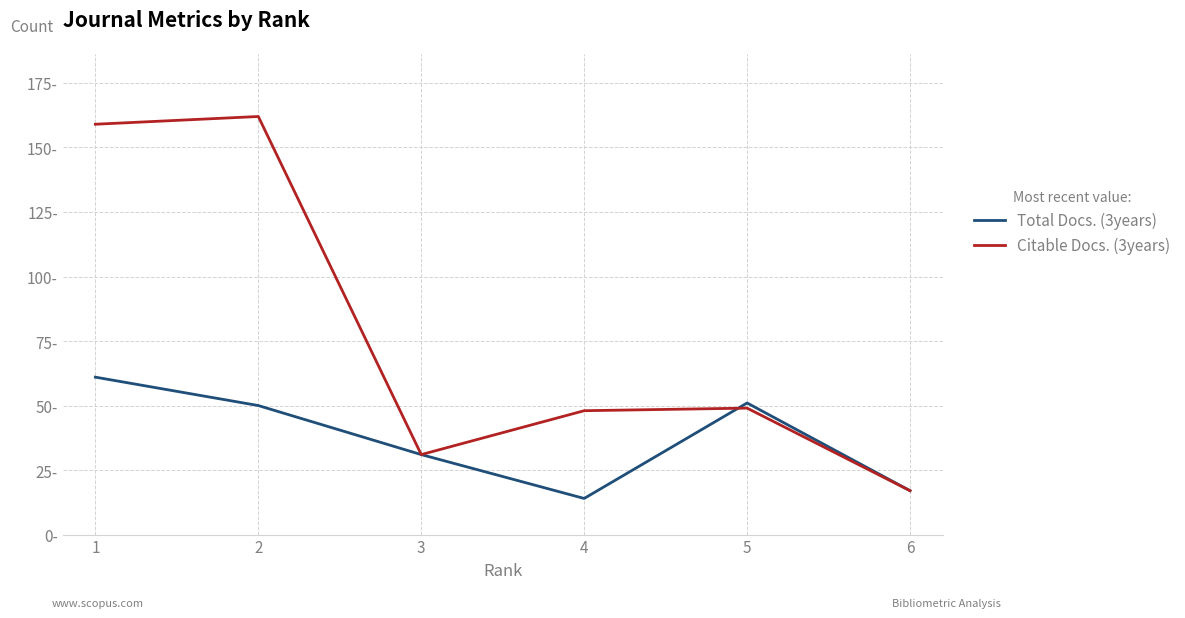

What are all the series names shown in the legend?

Total Docs. (3years), Citable Docs. (3years)